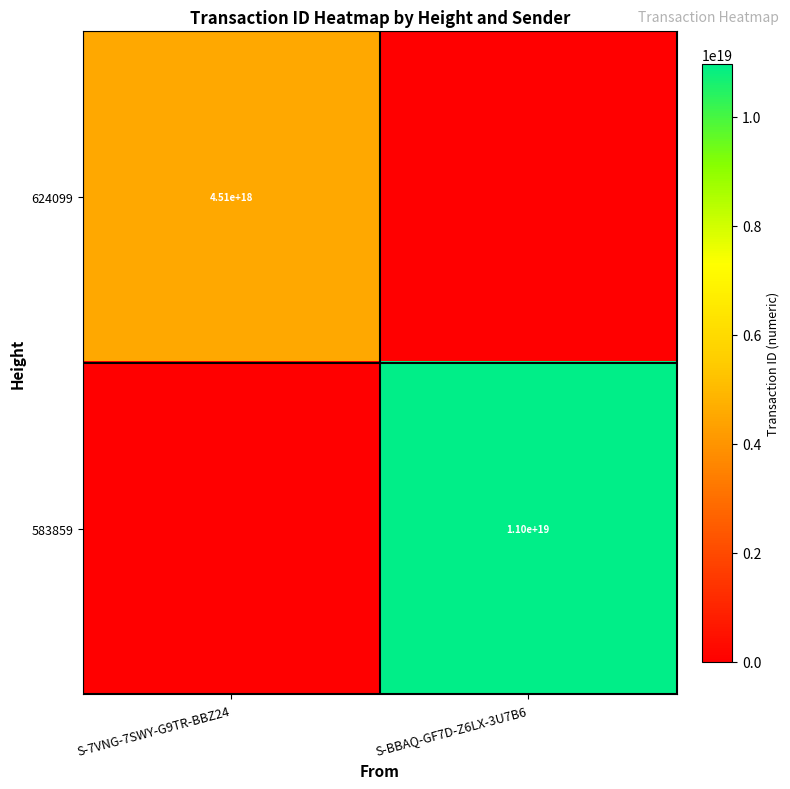

Is it true that 624099 equals 4510000000000000000 at S-7VNG-7SWY-G9TR-BBZ24?

True